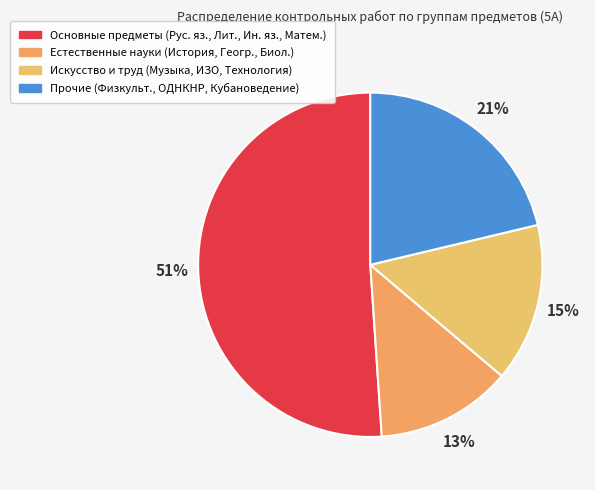

Rank the categories by value from highest to lowest.

Основные предметы (Рус. яз., Лит., Ин. яз., Матем.), Прочие (Физкульт., ОДНКНР, Кубановедение), Искусство и труд (Музыка, ИЗО, Технология), Естественные науки (История, Геогр., Биол.)